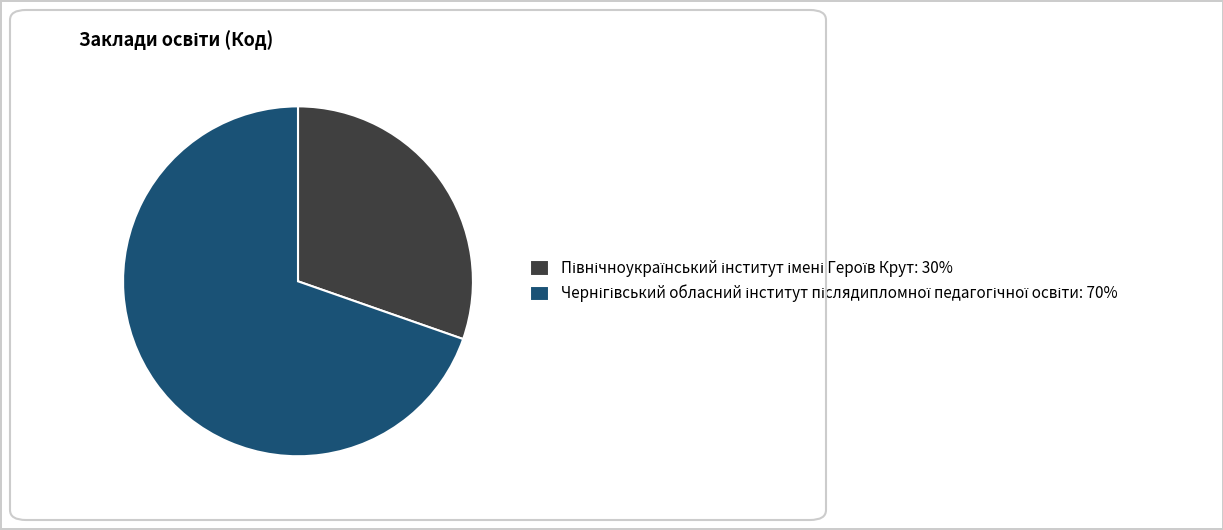

Count the number of slices in the pie.

2